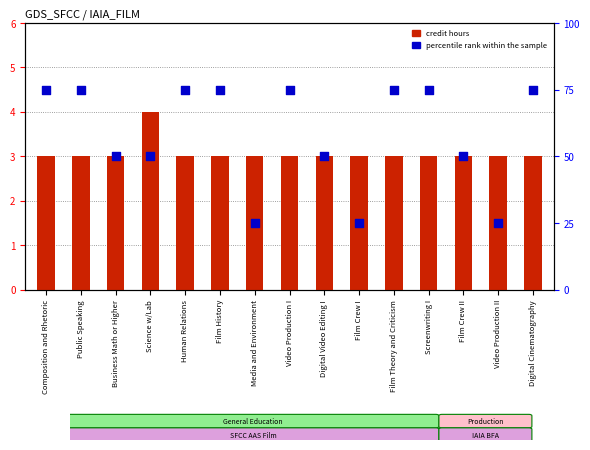

Is the value of credit hours at Film Theory and Criticism greater than the value of percentile rank within the sample at Film History?

No